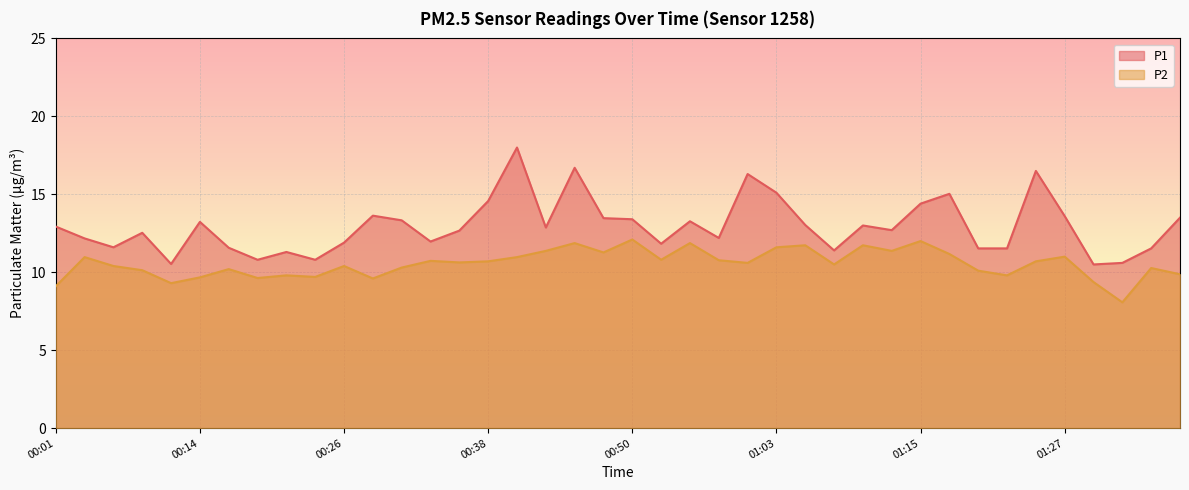

Which series has the largest total across all categories?

P1